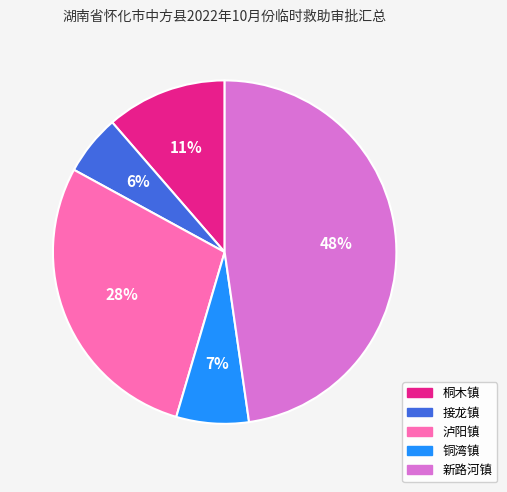

To the nearest percent, what is the difference between the largest and smallest slice percentages?

42%